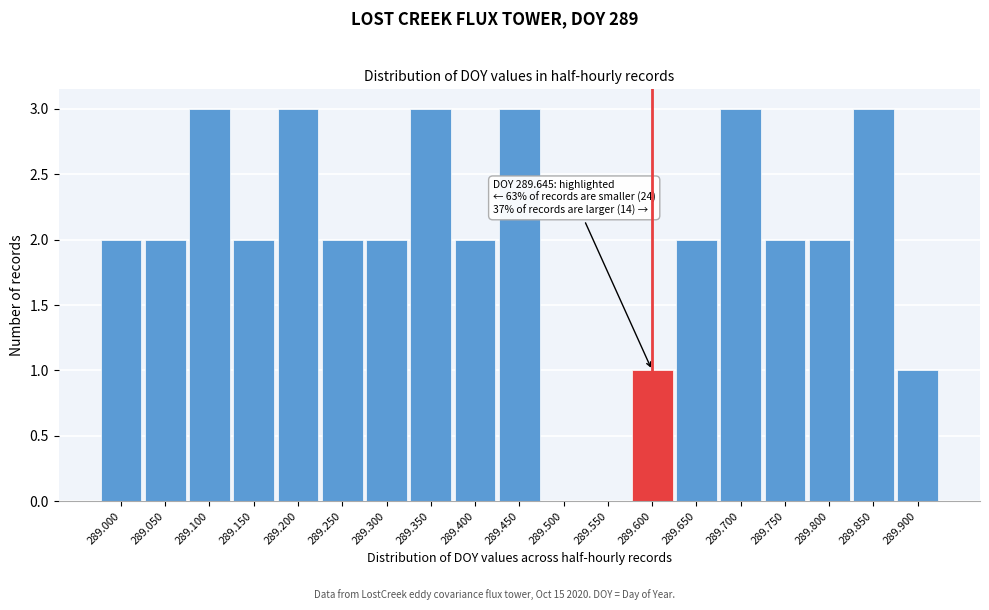

Reading left to right, transcribe all the data shown in this chart.

289.000=2	289.050=2	289.100=3	289.150=2	289.200=3	289.250=2	289.300=2	289.350=3	289.400=2	289.450=3	289.500=0	289.550=0	289.600=1	289.650=2	289.700=3	289.750=2	289.800=2	289.850=3	289.900=1